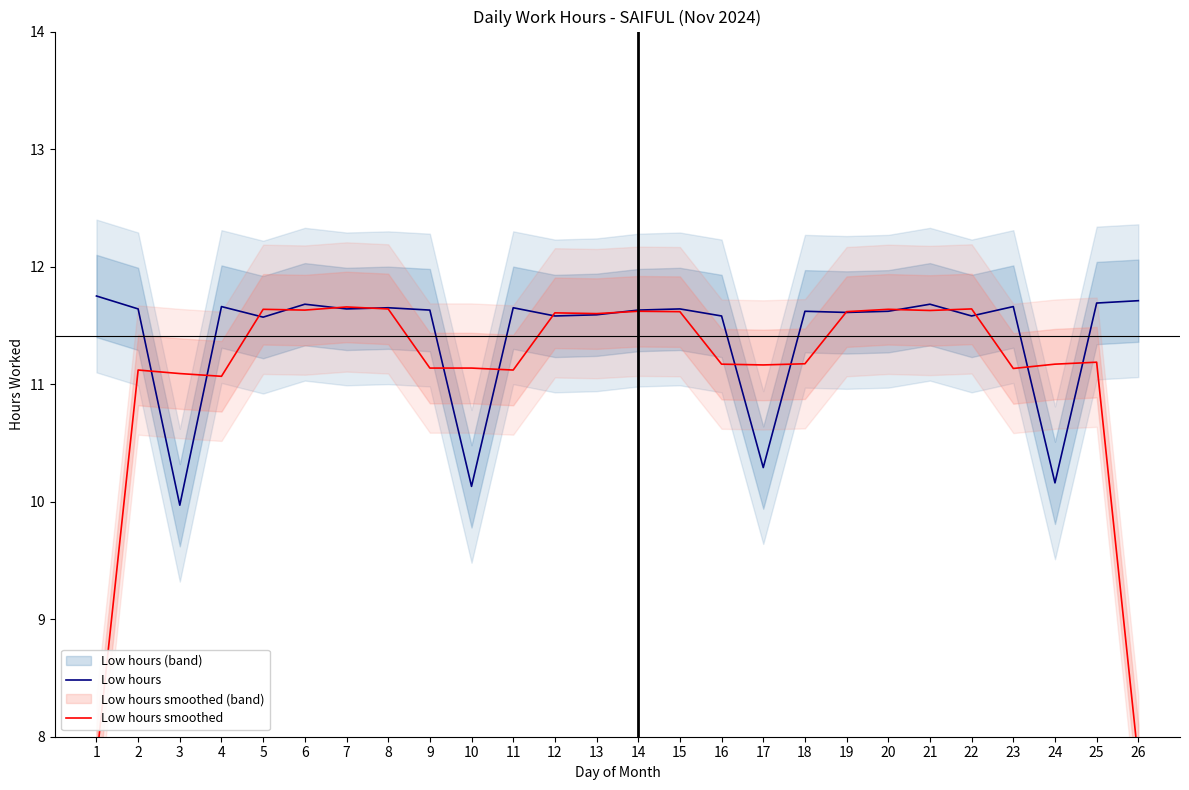

Reading right to left, transcribe all the data shown in this chart.

Low hours: 26=11.7	25=11.7	24=10.2	23=11.7	22=11.6	21=11.7	20=11.6	19=11.6	18=11.6	17=10.3	16=11.6	15=11.6	14=11.6	13=11.6	12=11.6	11=11.7	10=10.1	9=11.6	8=11.7	7=11.6	6=11.7	5=11.6	4=11.7	3=10.0	2=11.6	1=11.8
Low hours smoothed: 26=7.8	25=11.2	24=11.2	23=11.1	22=11.6	21=11.6	20=11.6	19=11.6	18=11.2	17=11.2	16=11.2	15=11.6	14=11.6	13=11.6	12=11.6	11=11.1	10=11.1	9=11.1	8=11.6	7=11.7	6=11.6	5=11.6	4=11.1	3=11.1	2=11.1	1=7.8